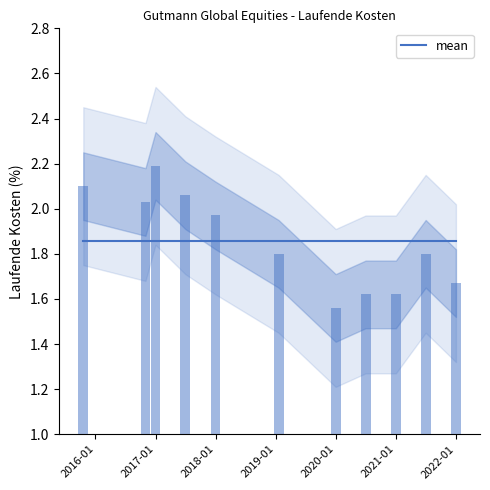

What position from the left is 2018-01?

5